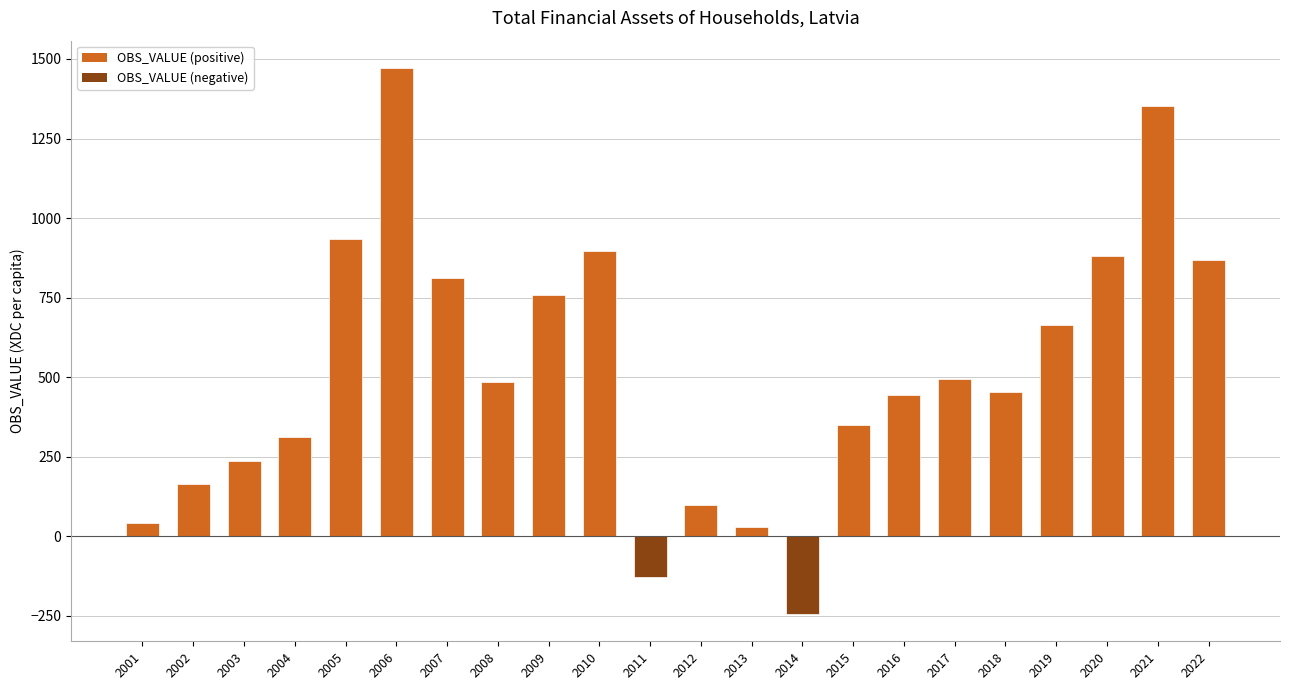

The chart shows a value of 935.3 at 2005. True or false?

True